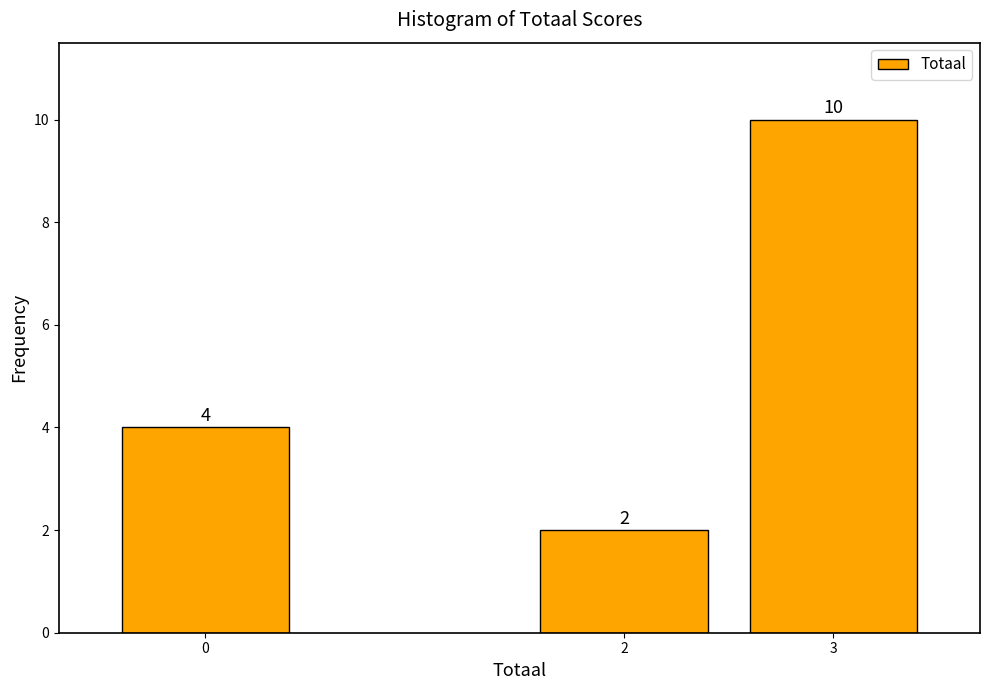

Reading left to right, what are all the values shown in this chart?

4	2	10